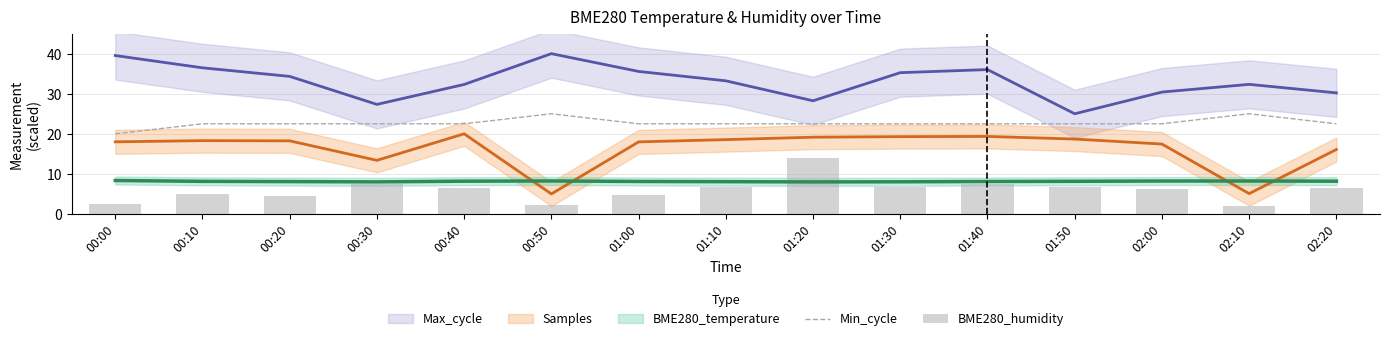

What is the minimum value for Min_cycle?

20.0